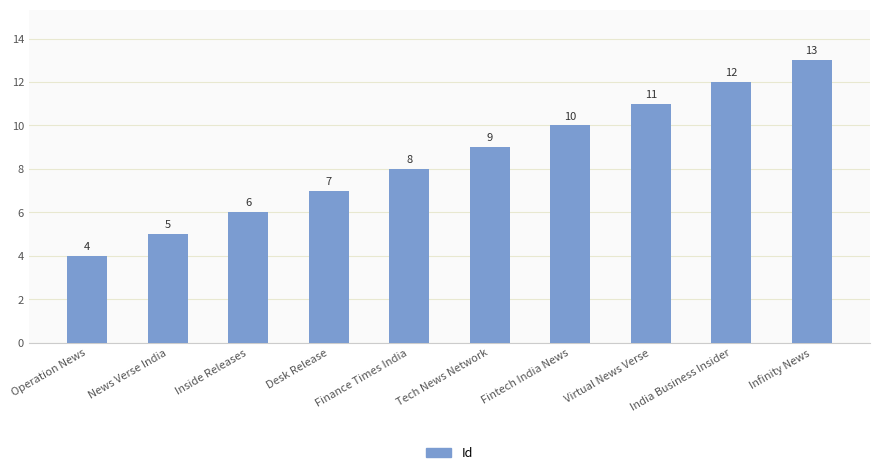

The value at Virtual News Verse is 3. True or false?

False